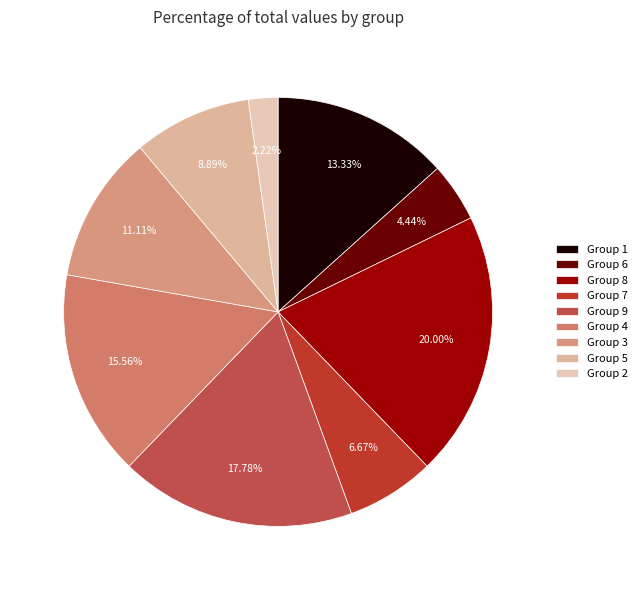

How many slices are in this pie chart?

9